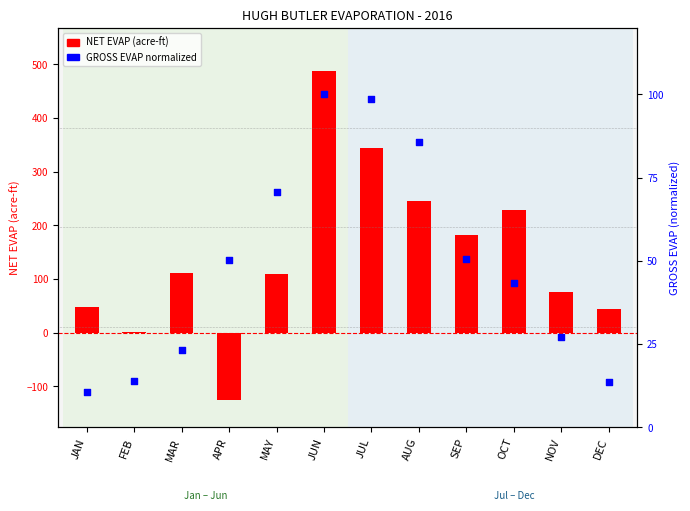

Which series contains the highest Y value?

NET EVAP